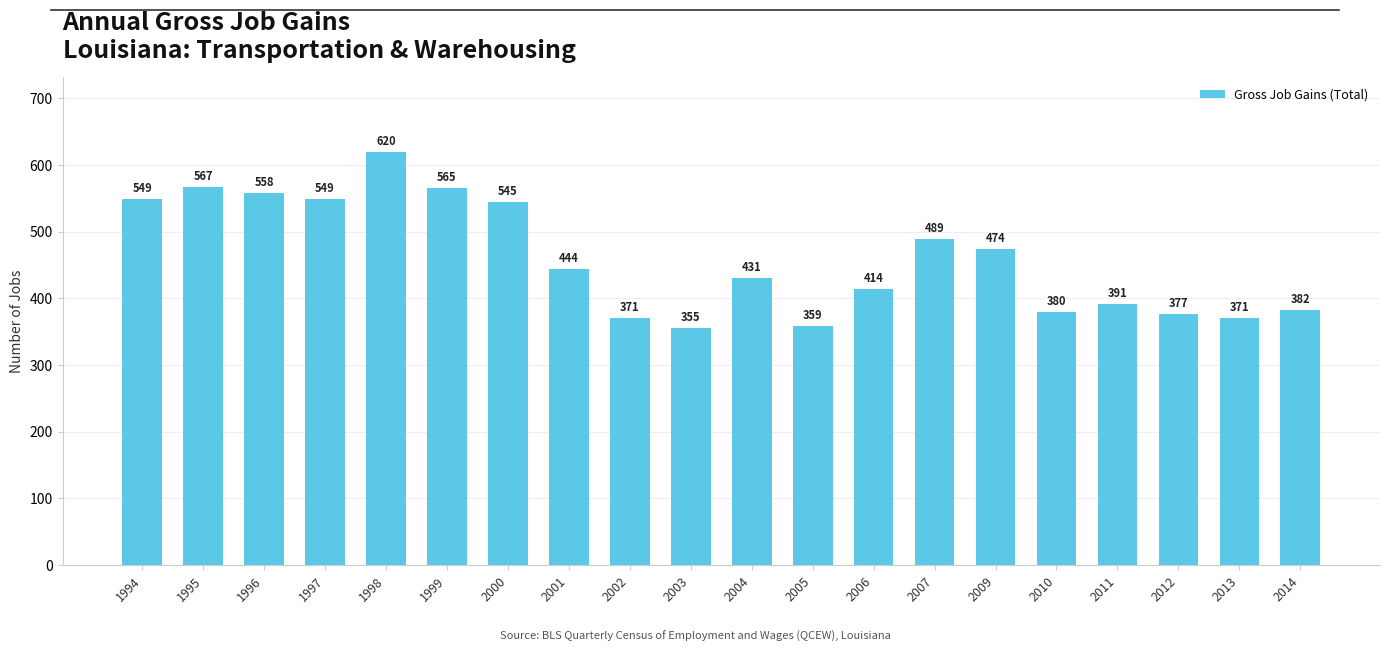

How many distinct data groups are displayed?

1